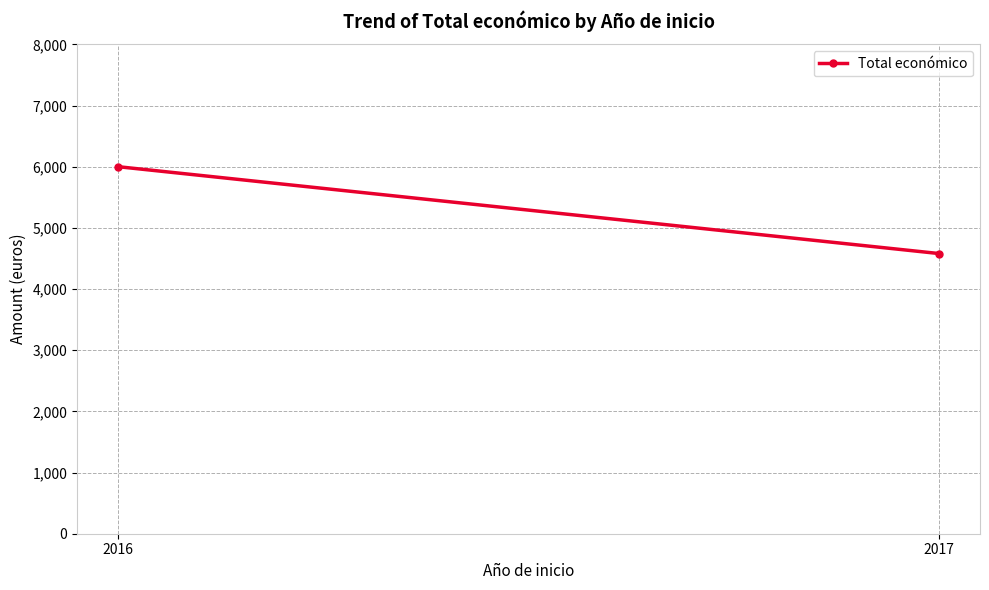

How many data points are less than 6000?

1